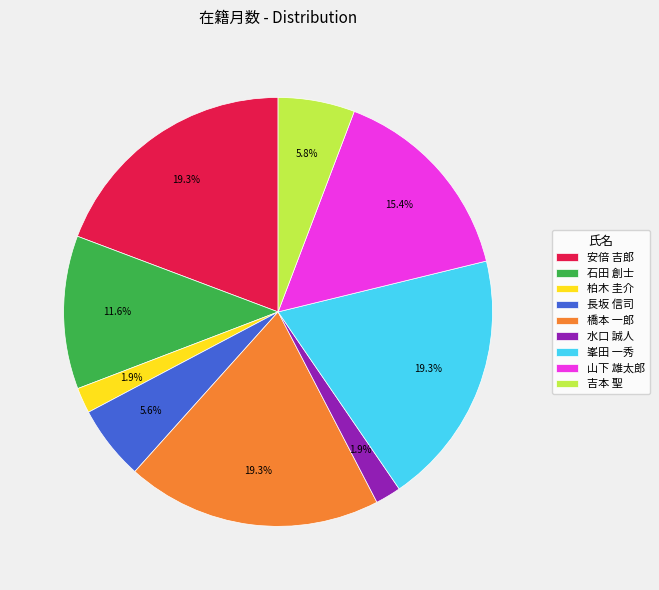

To the nearest percent, what is the combined percentage of 橋本 一郎 and 峯田 一秀?

39%